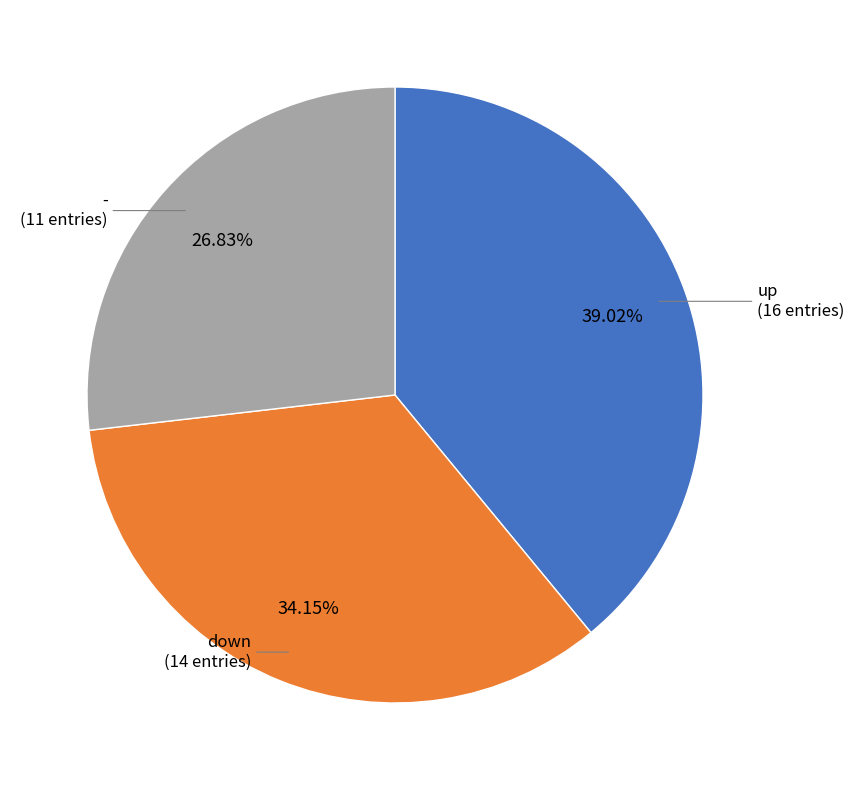

Is there a majority slice in this chart?

No